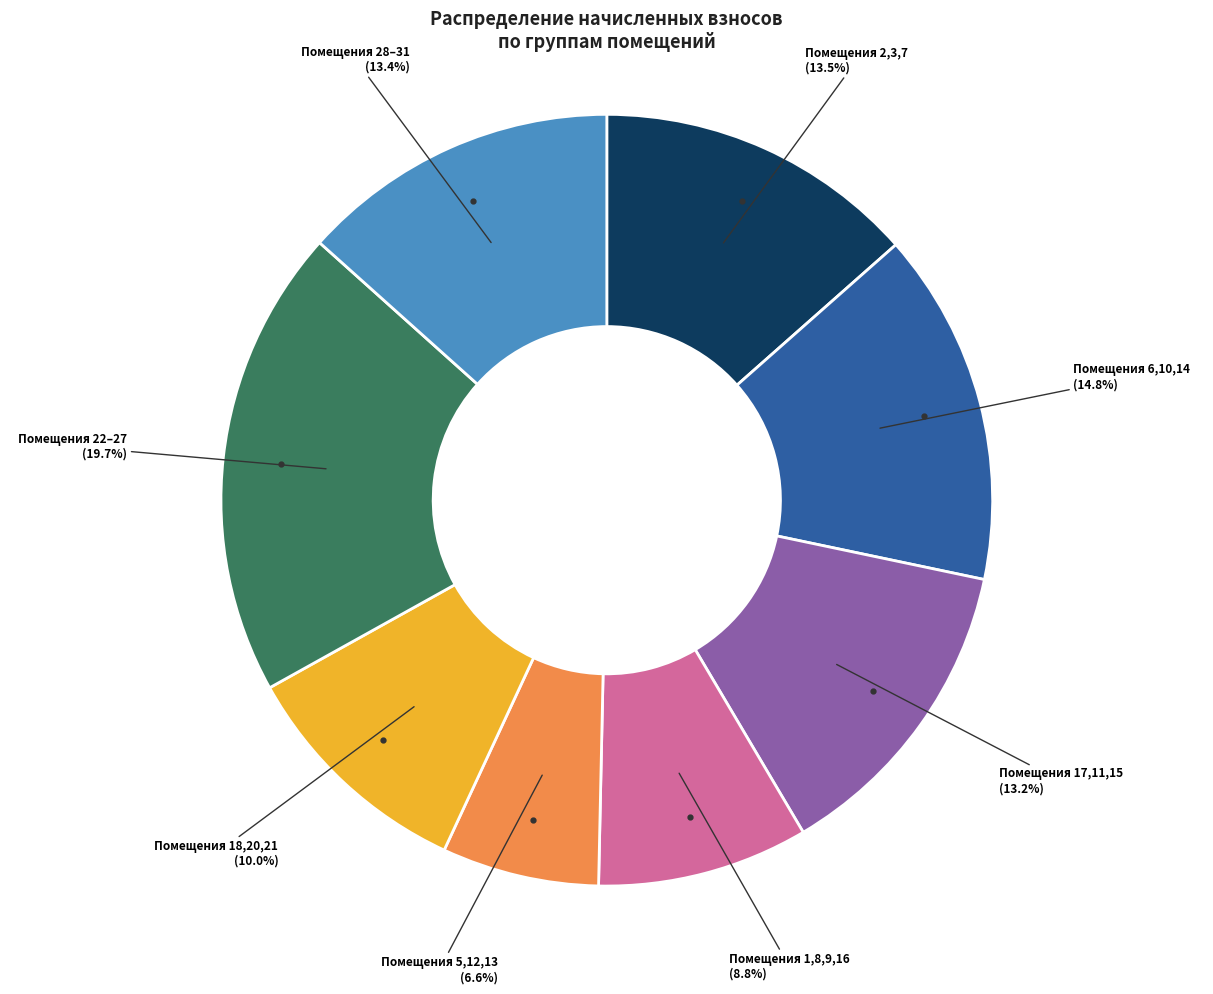

Does any single category account for the majority?

No